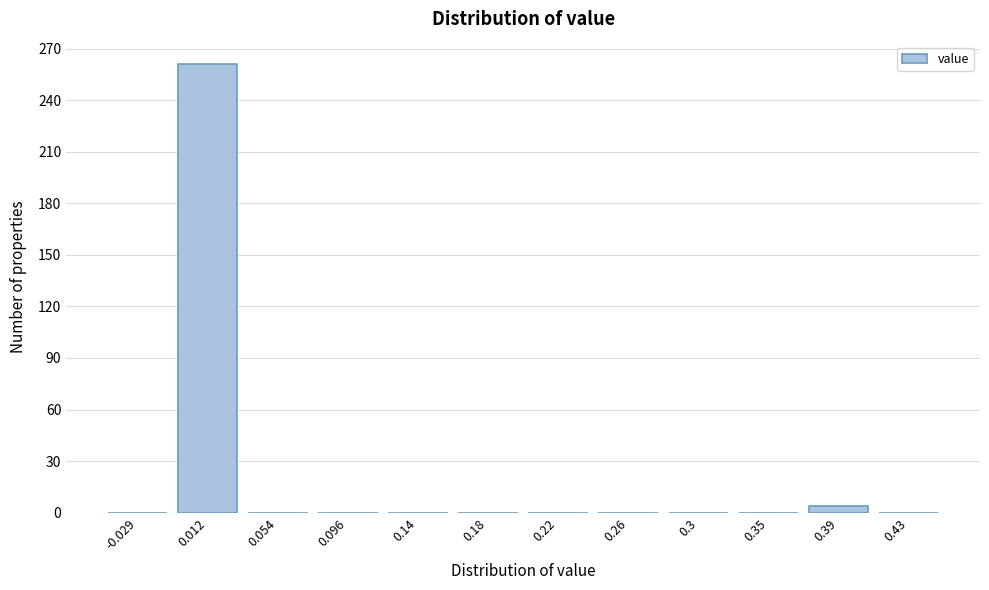

Reading left to right, list every bar in this chart as the range it spans on the x-axis followed by its height. Neither the bar edges nor the heights are printed on the chart, so give them approximately, as read against the axes.

-0.050 to -0.010: 0
-0.010 to 0.035: 260
0.035 to 0.075: 0
0.075 to 0.115: 0
0.115 to 0.160: 0
0.160 to 0.200: 0
0.200 to 0.240: 0
0.240 to 0.285: 0
0.285 to 0.325: 0
0.325 to 0.365: 0
0.365 to 0.410: under 5
0.410 to 0.450: 0